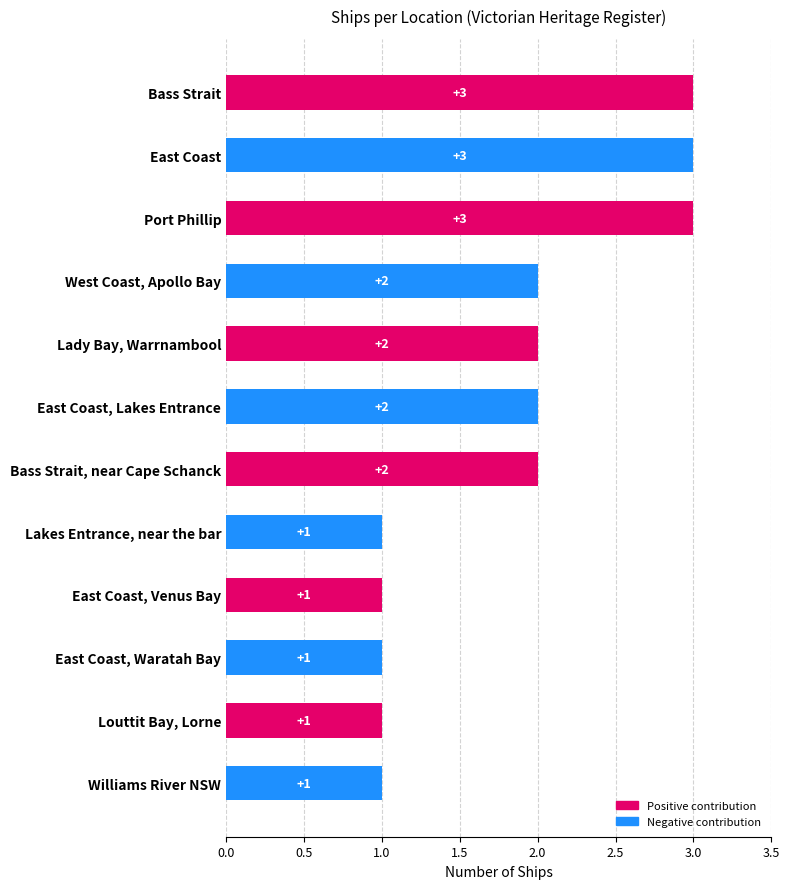

What is the ratio of the value at Louttit Bay, Lorne to the value at East Coast, Lakes Entrance?

0.5